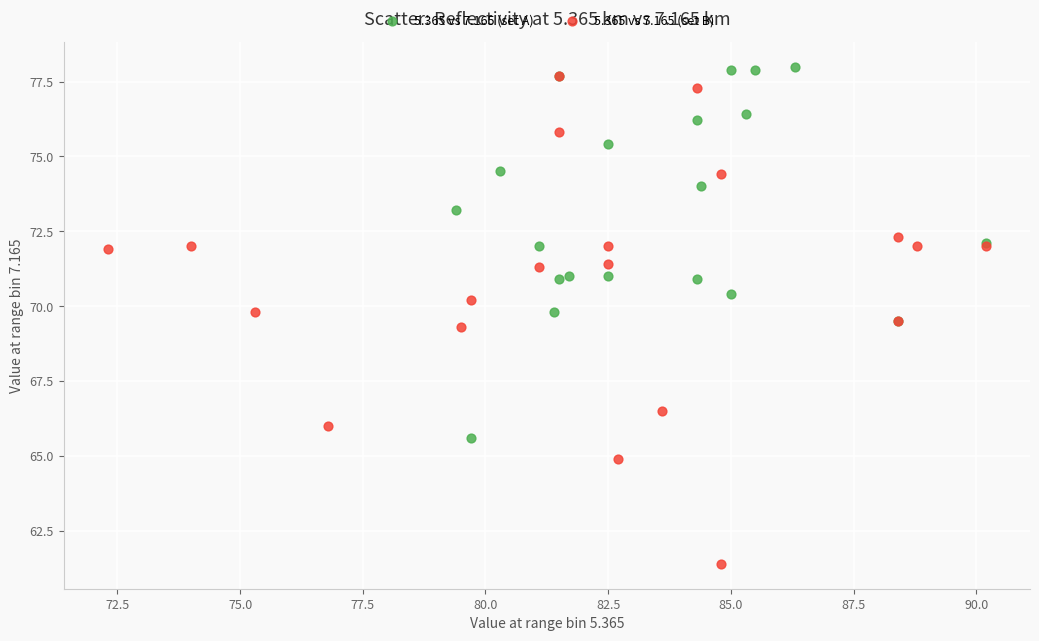

Which series has the widest spread of Y values?

5.365 vs 7.165 (set B)